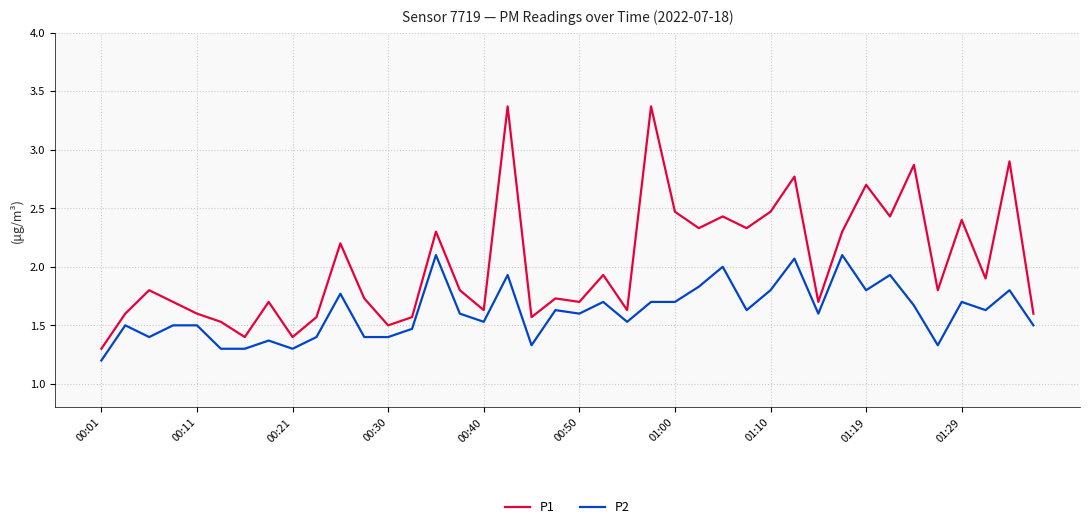

True or false: P1 and P2 intersect in this chart.

False